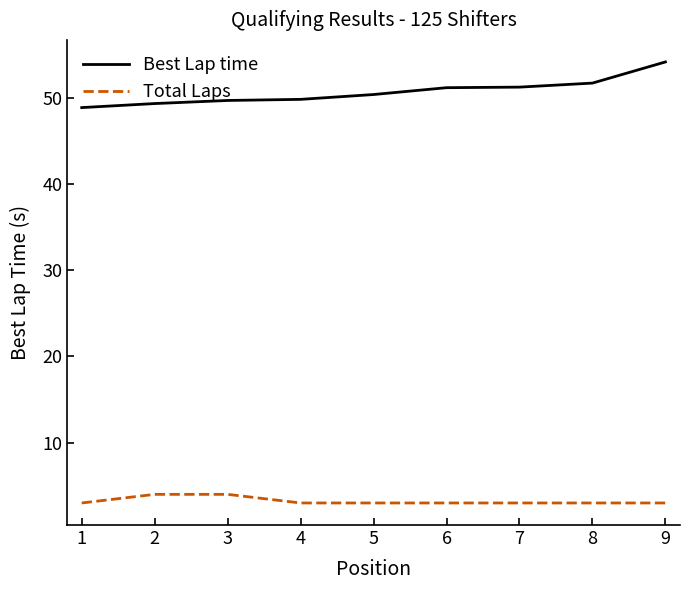

The Best Lap time series shows 35.3 at 6. True or false?

False